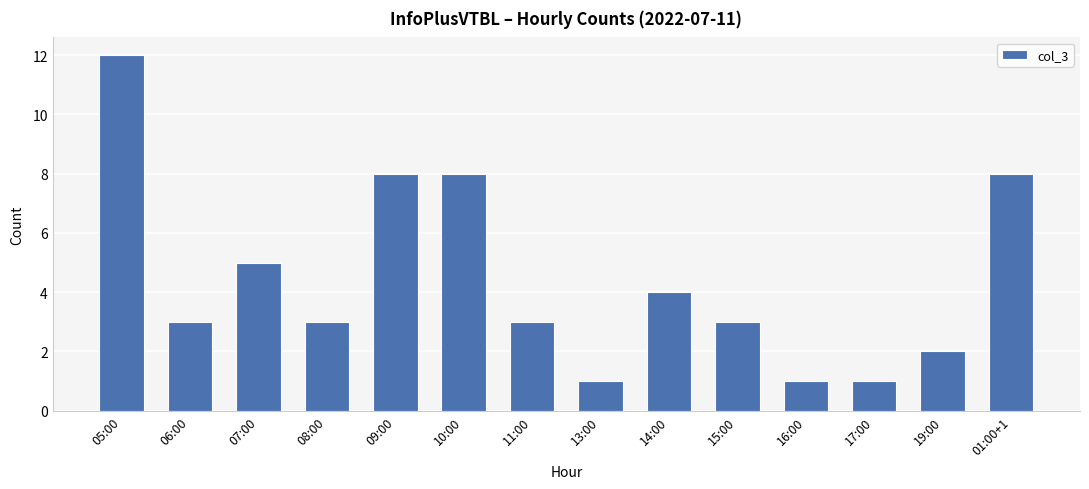

What is the smallest value displayed?

1